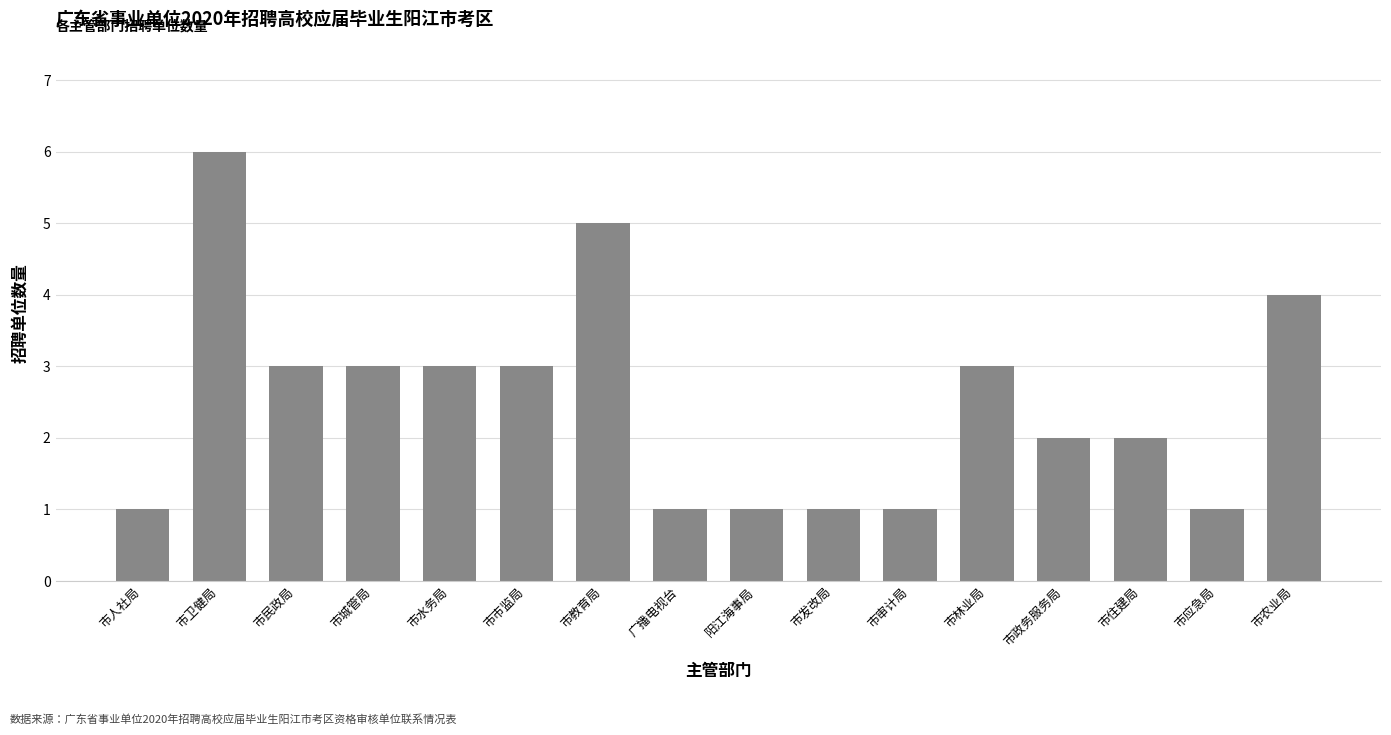

What position from the right is 市城管局?

13